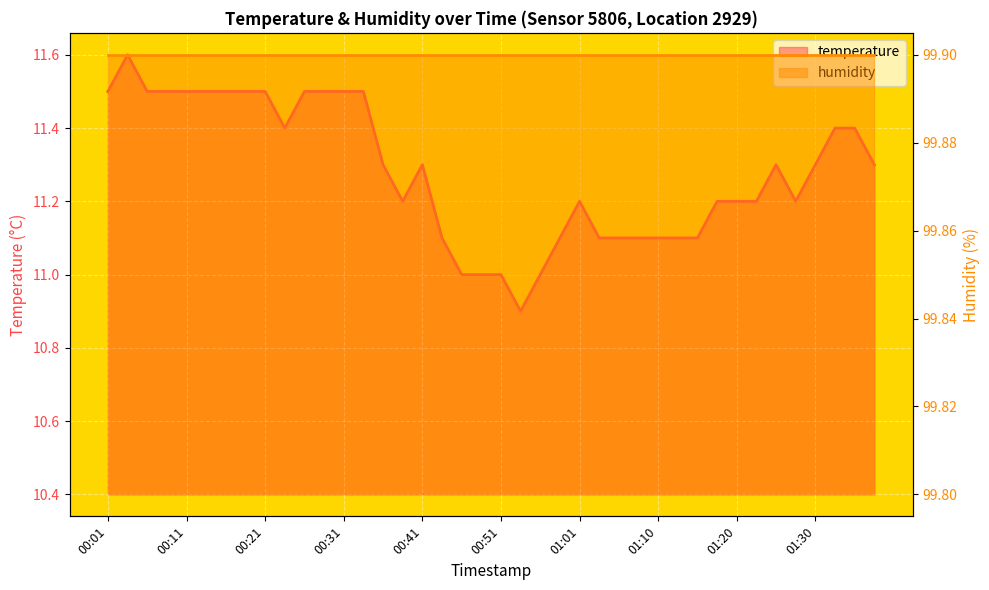

How many values exceed 11?

35